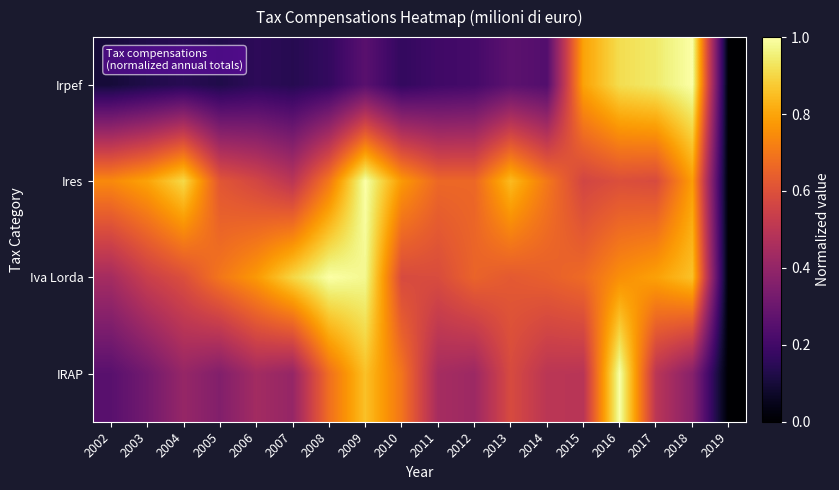

How many data points does each series have?

18